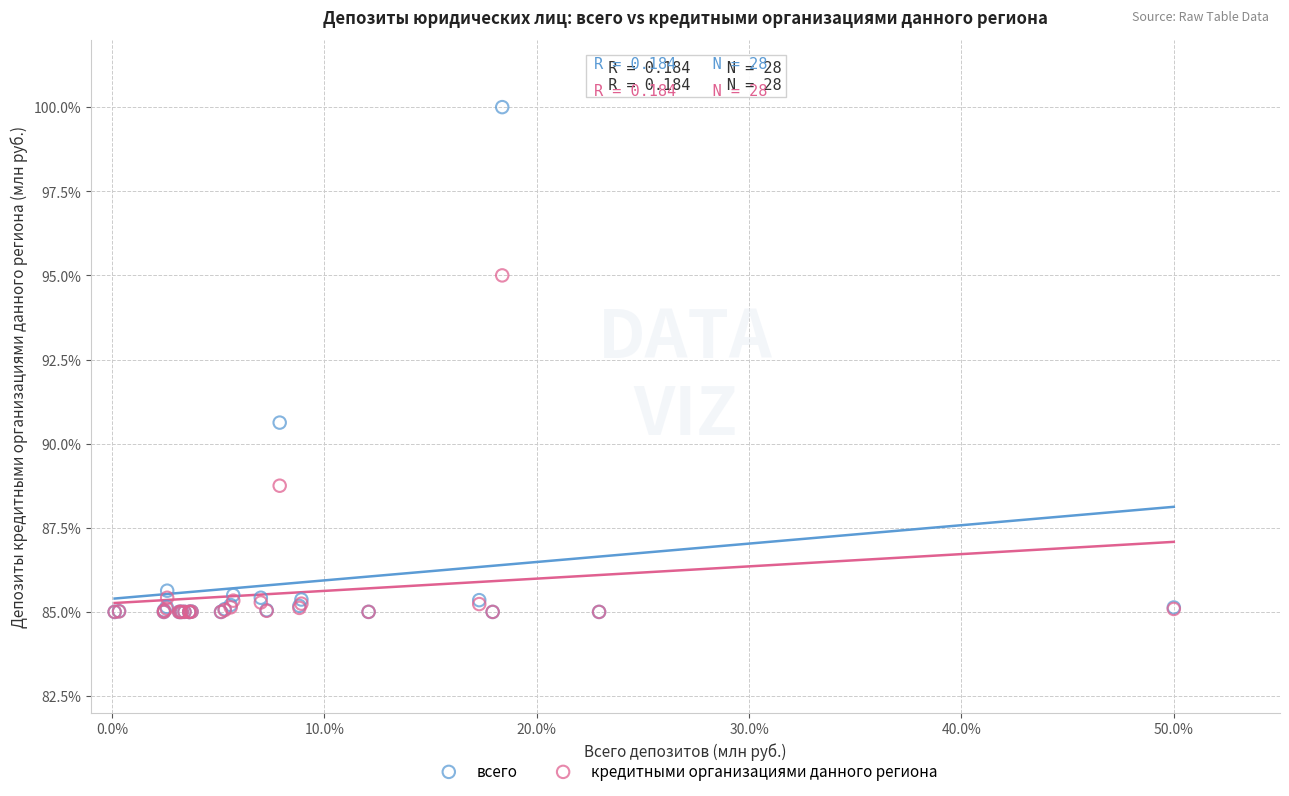

What are all the series names shown in the legend?

всего, кредитными организациями данного региона